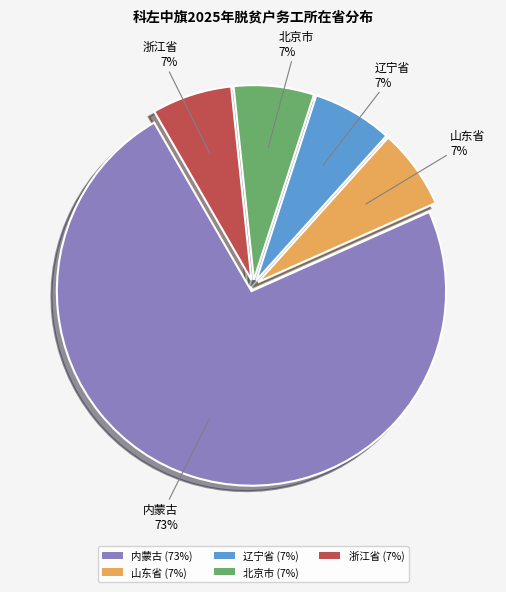

To the nearest percent, what percentage of the pie is 辽宁省 (7%)?

7%